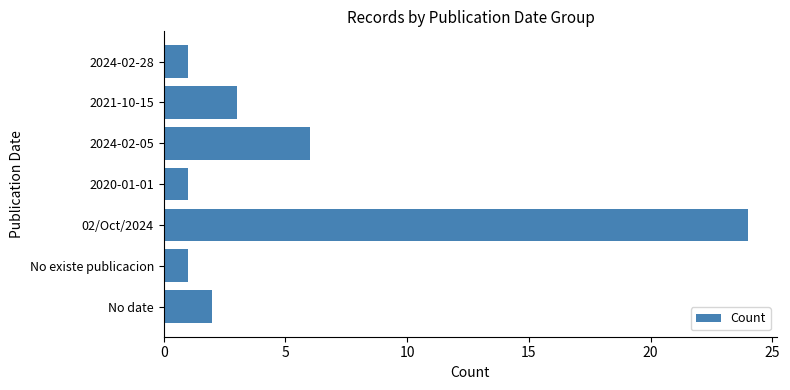

Which has a higher value, 2021-10-15 or No existe publicacion?

2021-10-15